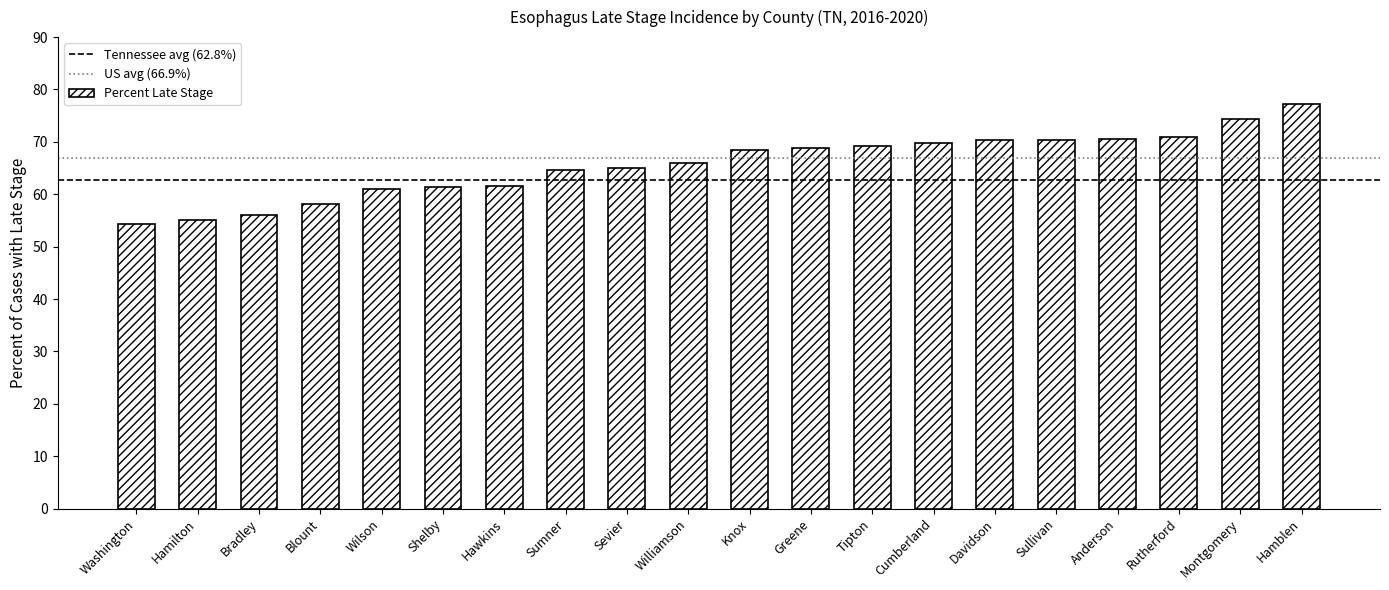

How many values are below 68?

10